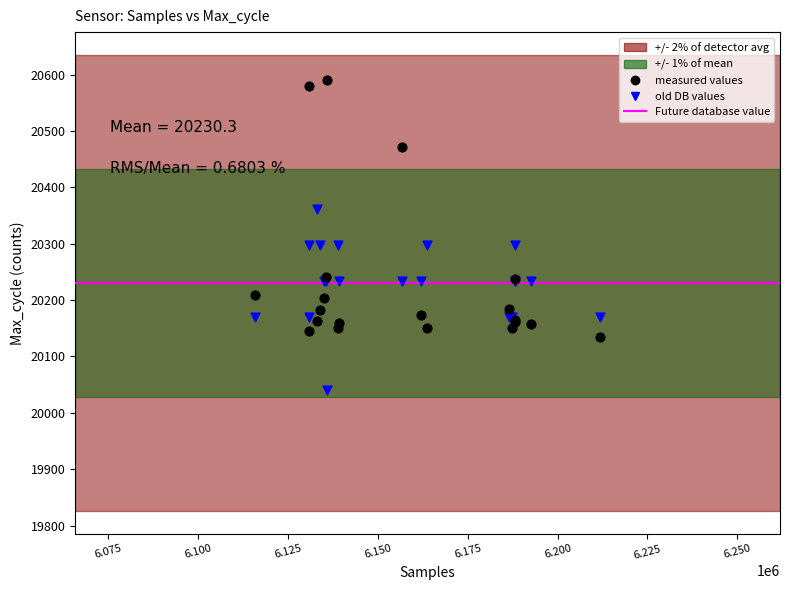

Which series reaches the maximum Y coordinate?

measured values